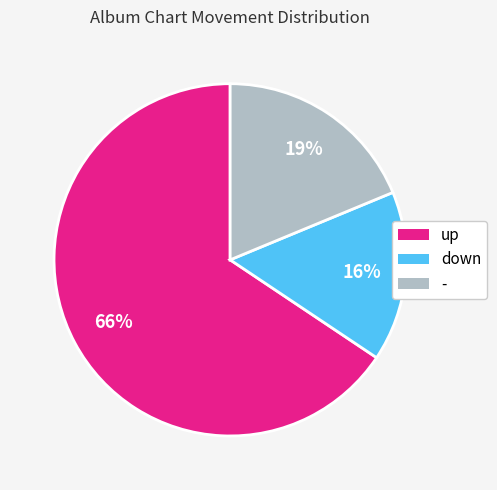

What is the ratio of the value at up to the value at -?

3.5